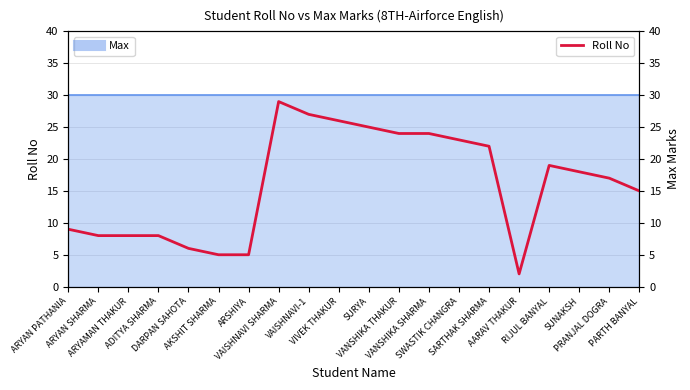

How many values exceed 18?

9